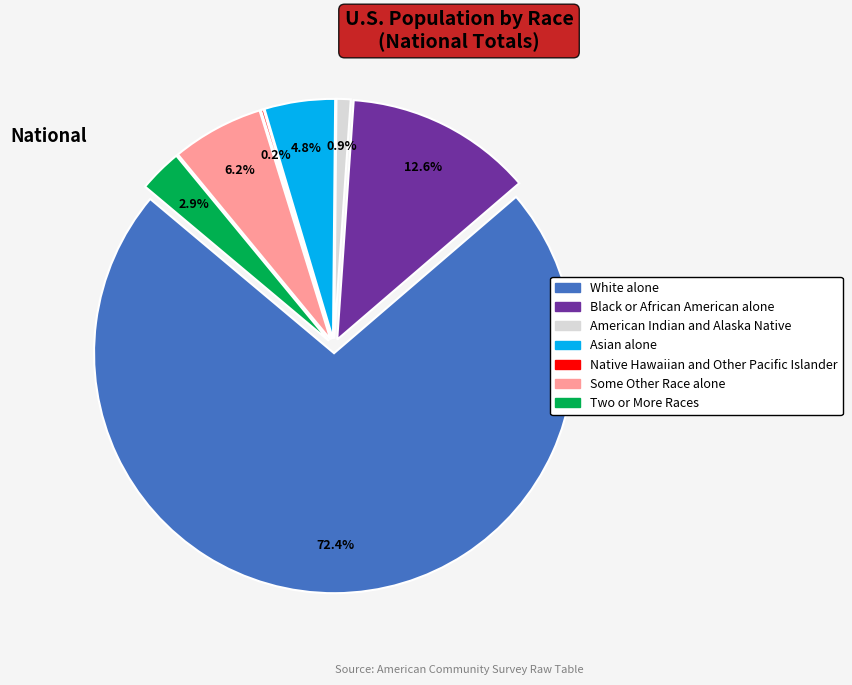

Which slice is the smallest?

Native Hawaiian and Other Pacific Islander